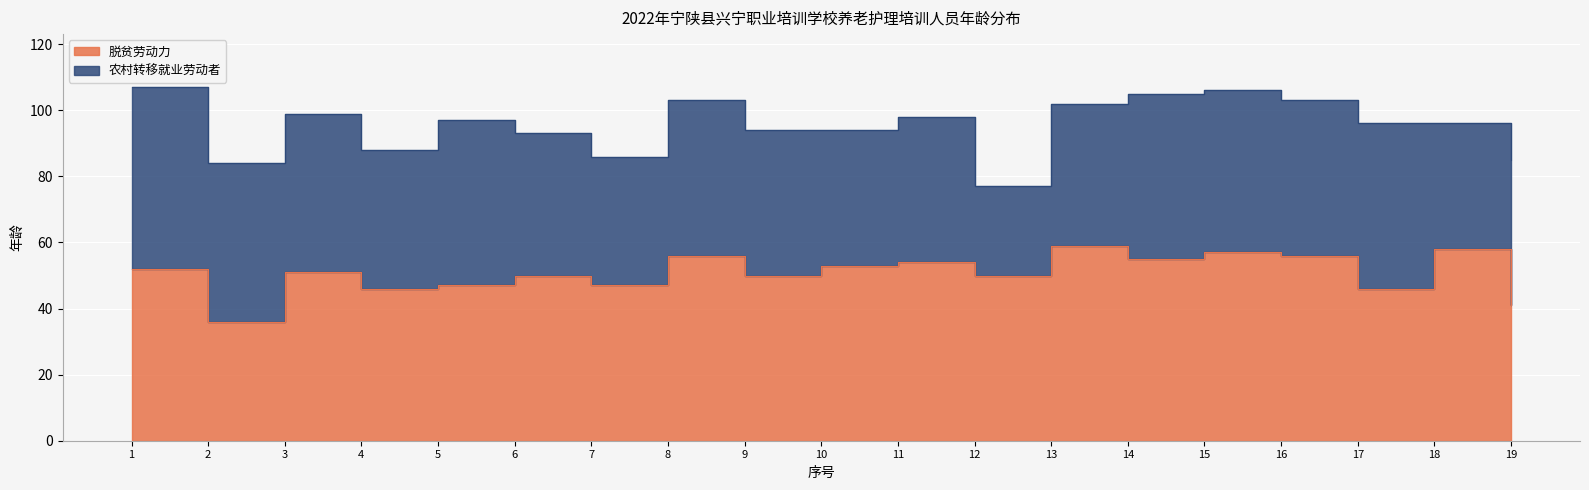

List the labels in order of value, smallest first.

2, 19, 4, 17, 5, 7, 6, 9, 12, 3, 1, 10, 11, 14, 8, 16, 15, 18, 13